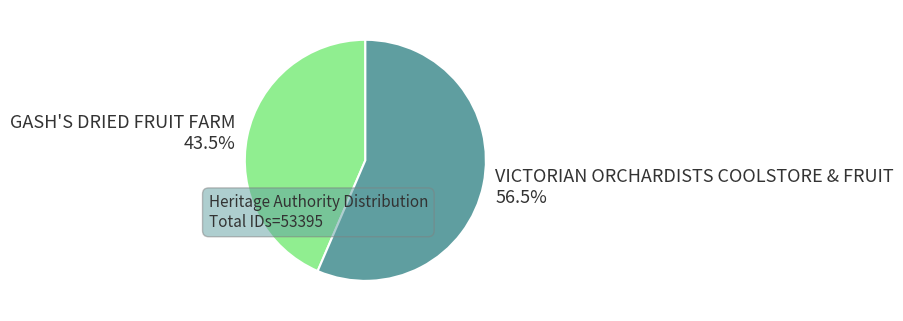

The GASH'S DRIED FRUIT FARM slice represents 38% of the pie. True or false?

False